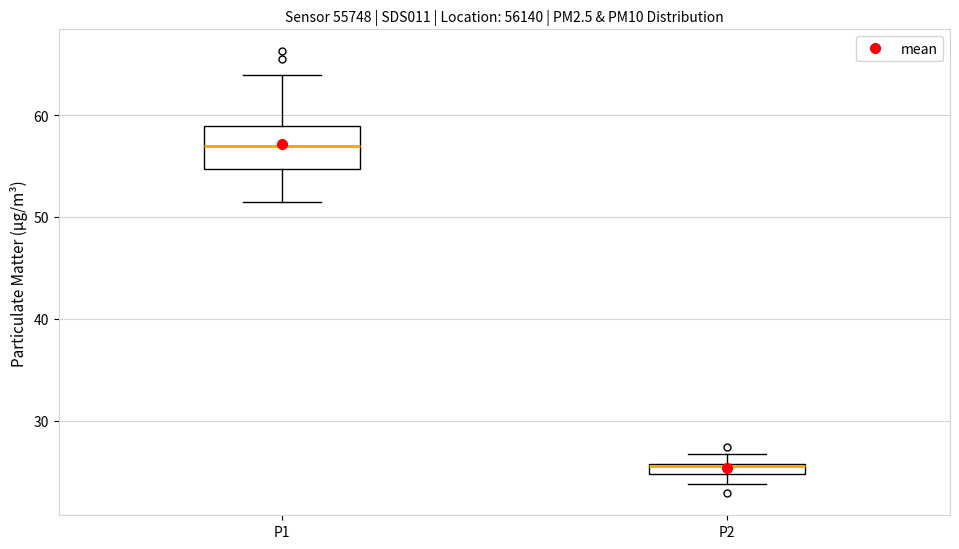

Which box's median line is the highest?

P1